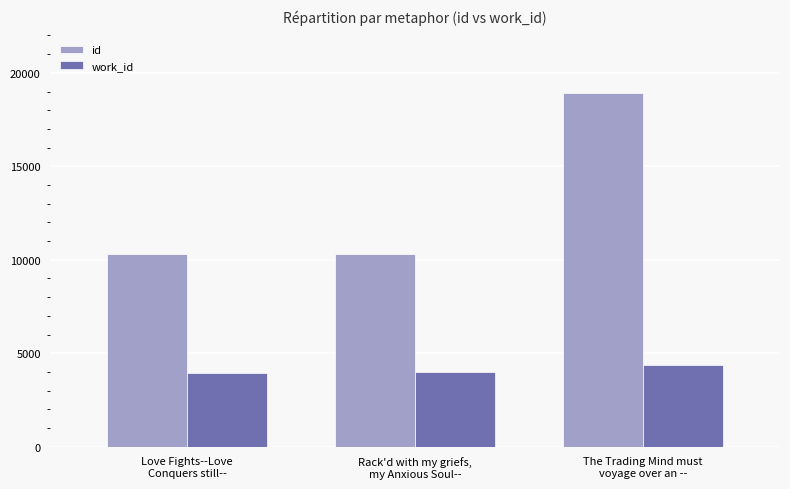

What is the average value of the work_id series?

4098